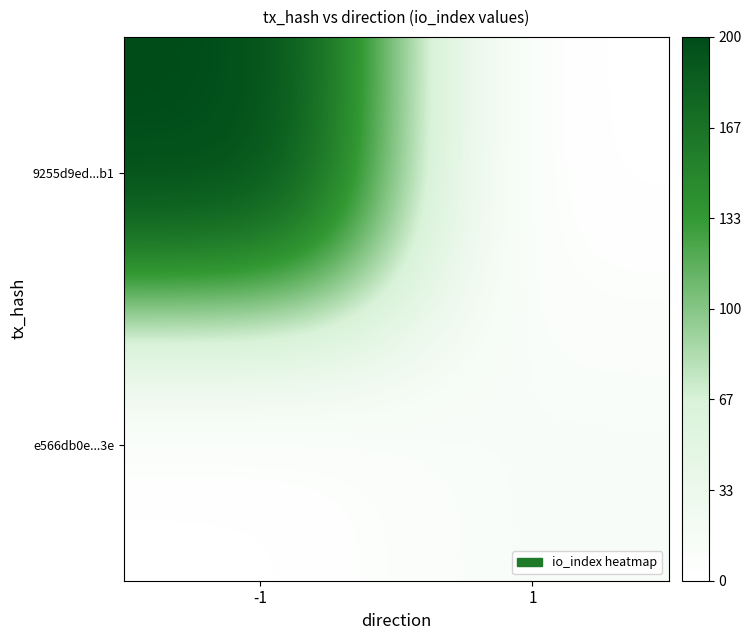

Reading left to right, what are all the values shown in this chart?

9255d9ed568a6cd1c49d649c791e632259716b1: direction=-1	io_index=200
e566db0efeec03f19396db31b3f69e31909393e: direction=1	io_index=12